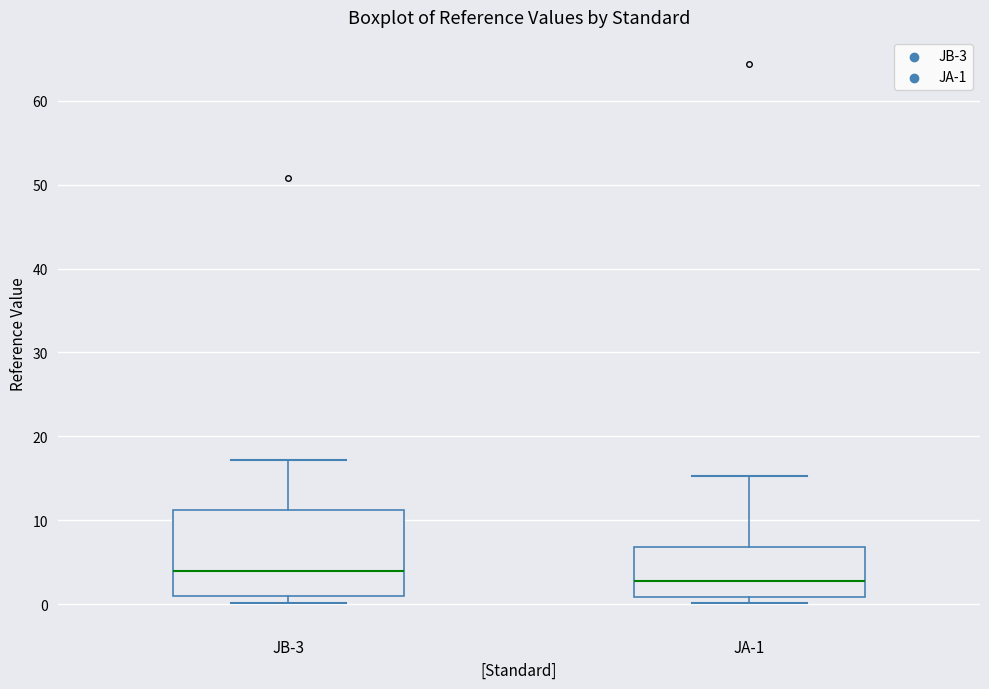

Reading left to right, read every box against the y-axis: the position of its median line, the range the box covers, and the ends of its whiskers. The values are not printed on the chart, so give them approximately, as read against the axis.

JB-3: median 4, box 1 to 11, whiskers 0 to 17
JA-1: median 3, box 1 to 7, whiskers 0 to 15